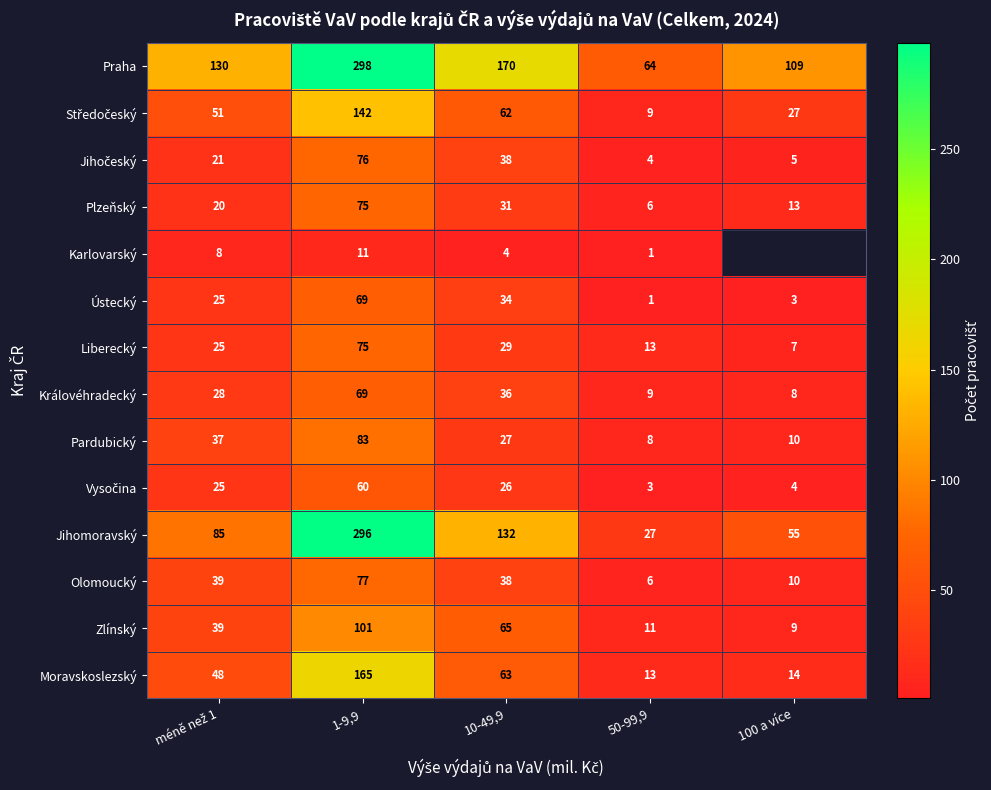

What is the approximate value of Praha at 10-49,9, to the nearest 50?

150